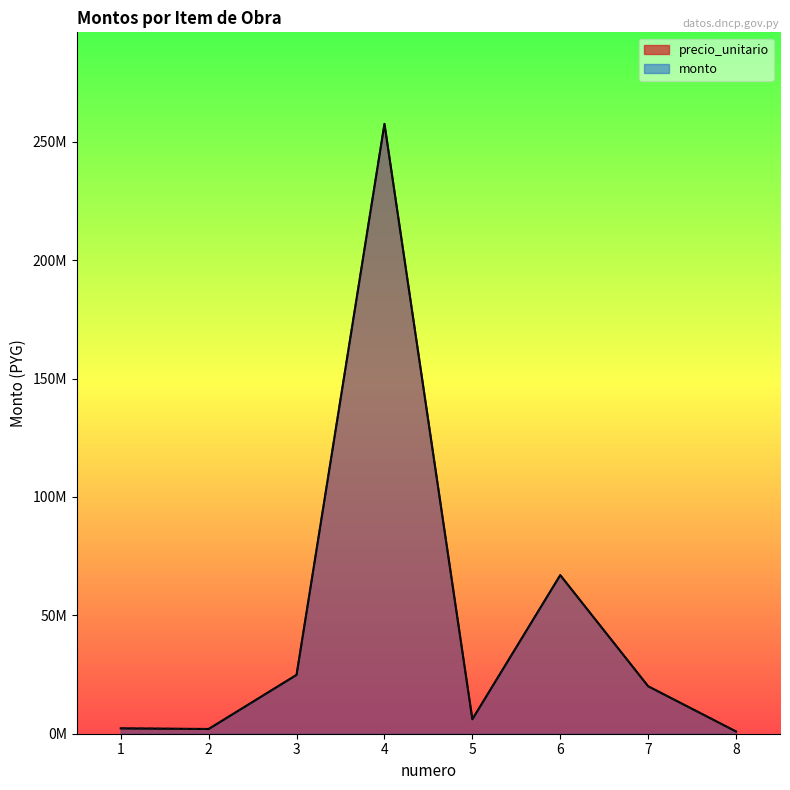

Is the value of monto at 3 greater than the value of precio_unitario at 1?

Yes